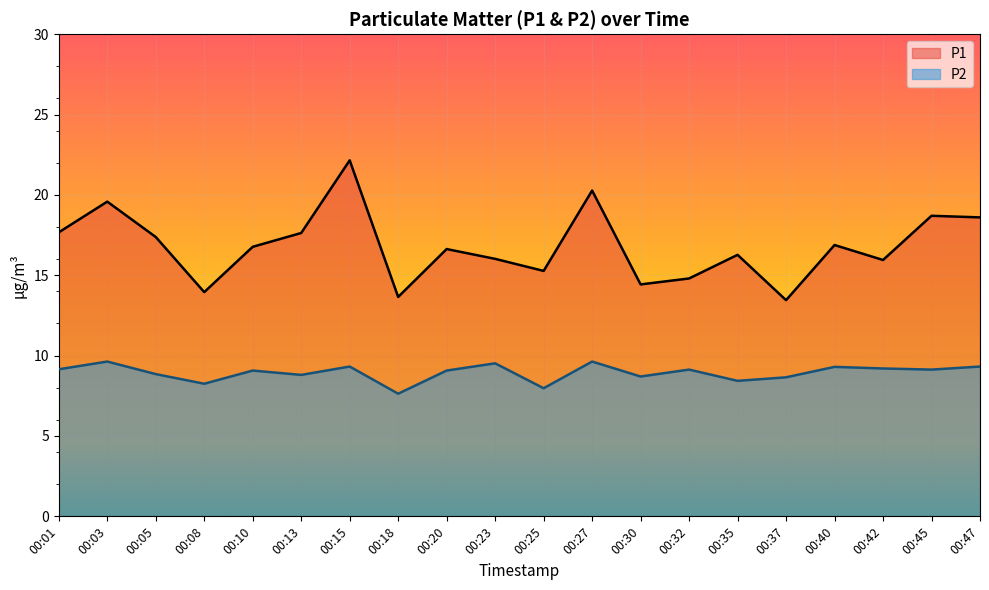

List the series in order of their overall mean, lowest first.

P2, P1